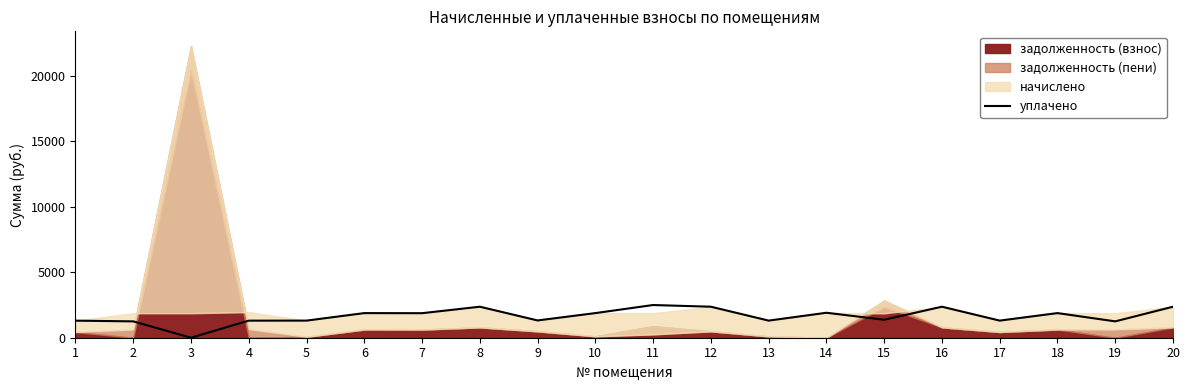

The value of уплачено at 5 is 1307.8. True or false?

True